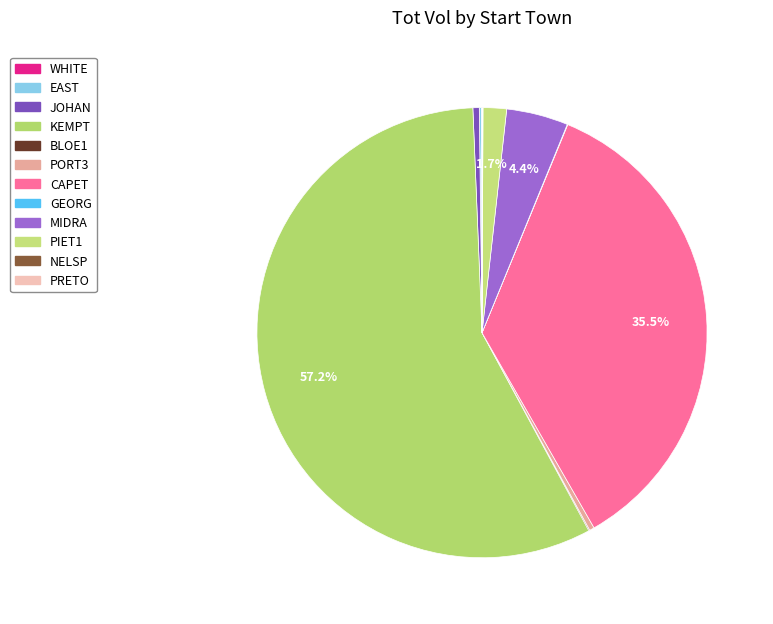

To the nearest percent, what is the difference between the largest and smallest slice percentages?

57%